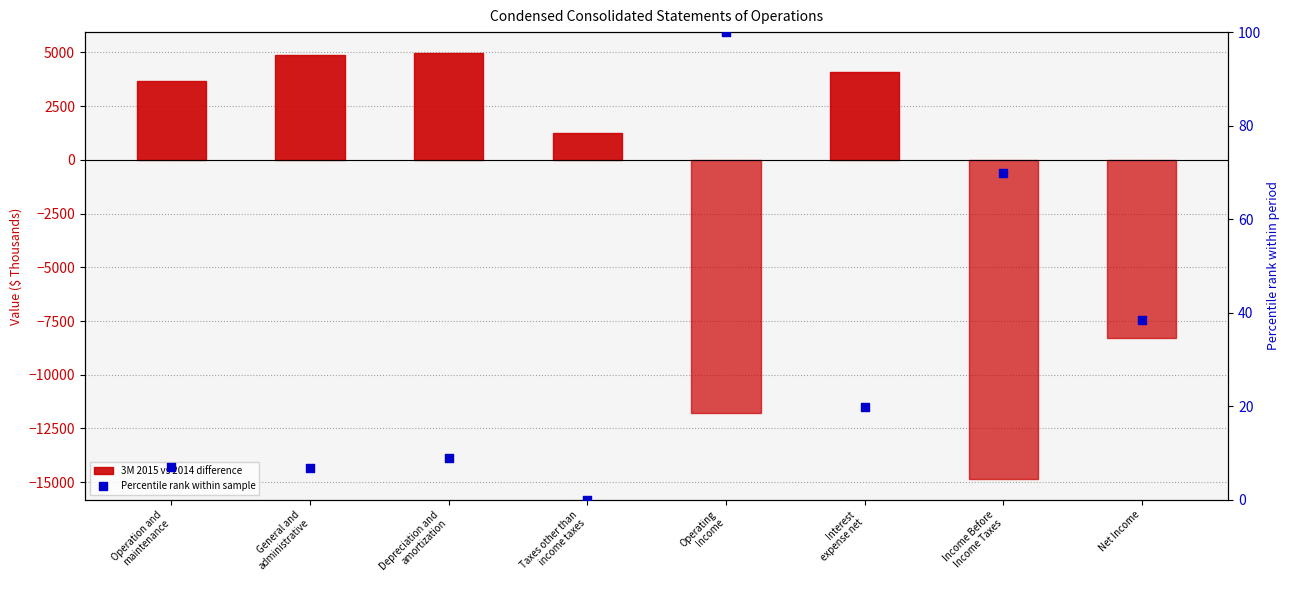

What is the total value across all series at General and
administrative?

4871.8